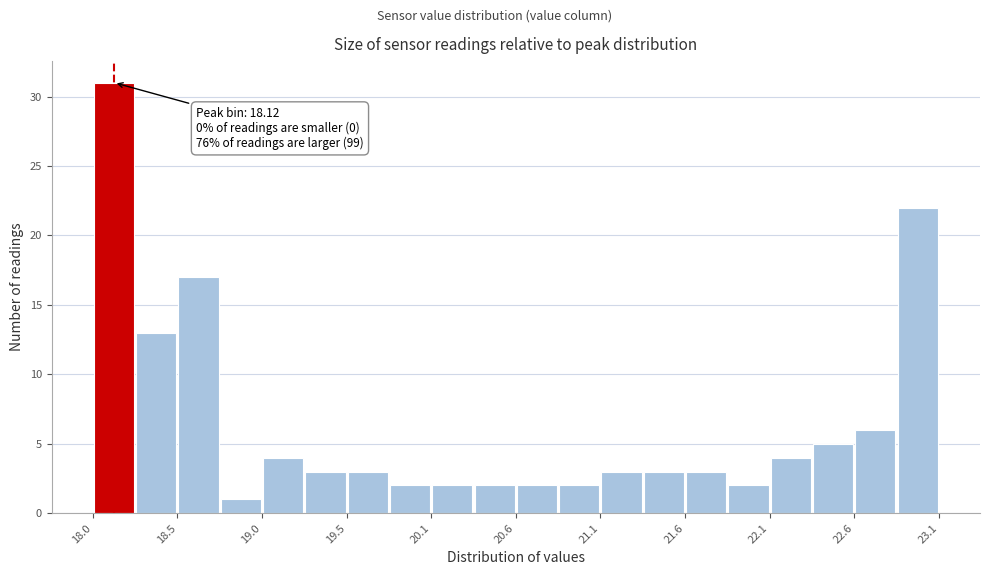

Read against the x-axis, roughly where is the centre of the tallest bar?

18.1